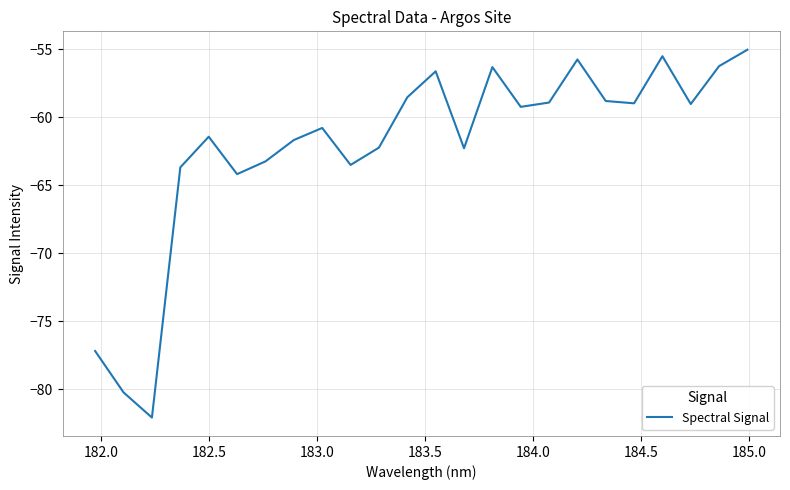

What is the difference between the maximum and minimum values?

27.0